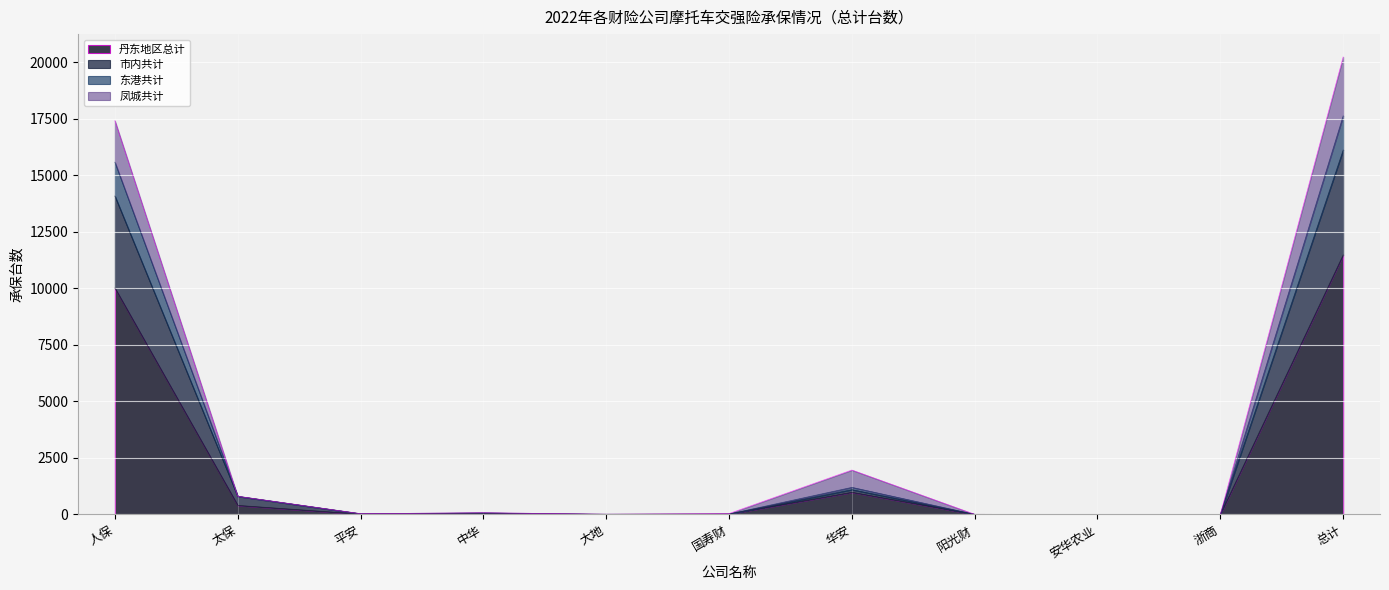

What are all the series names shown in the legend?

丹东地区总计, 市内共计, 东港共计, 凤城共计